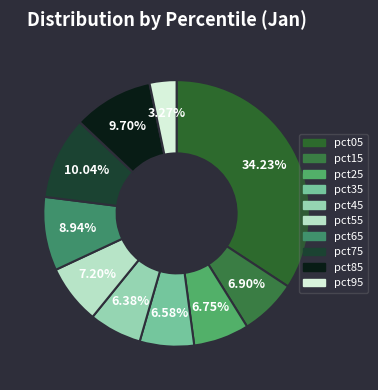

To the nearest percent, what percentage of the pie is pct55?

7%